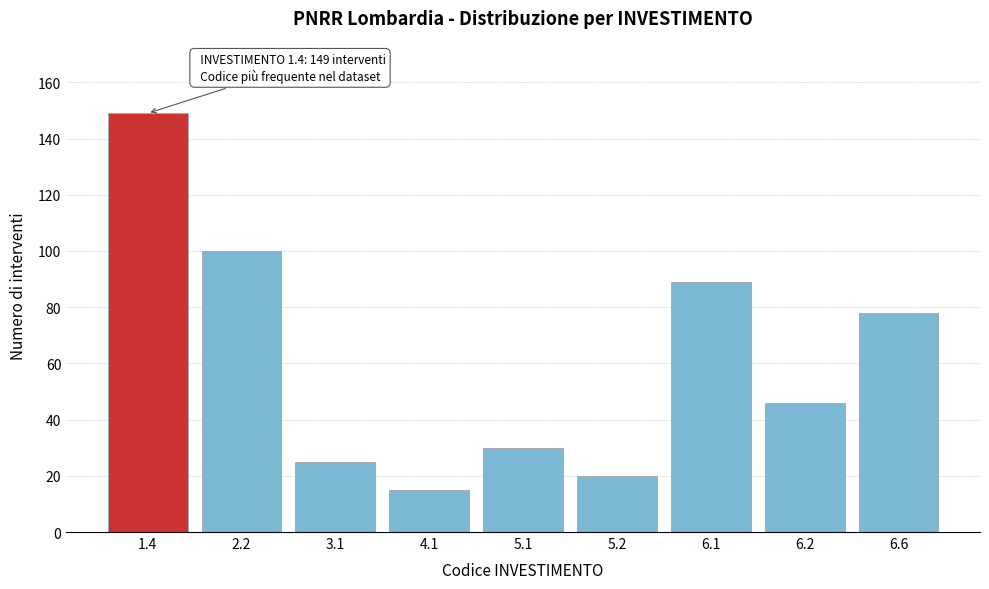

Reading right to left, extract all data points from this chart.

6.6=78	6.2=46	6.1=89	5.2=20	5.1=30	4.1=15	3.1=25	2.2=100	1.4=149